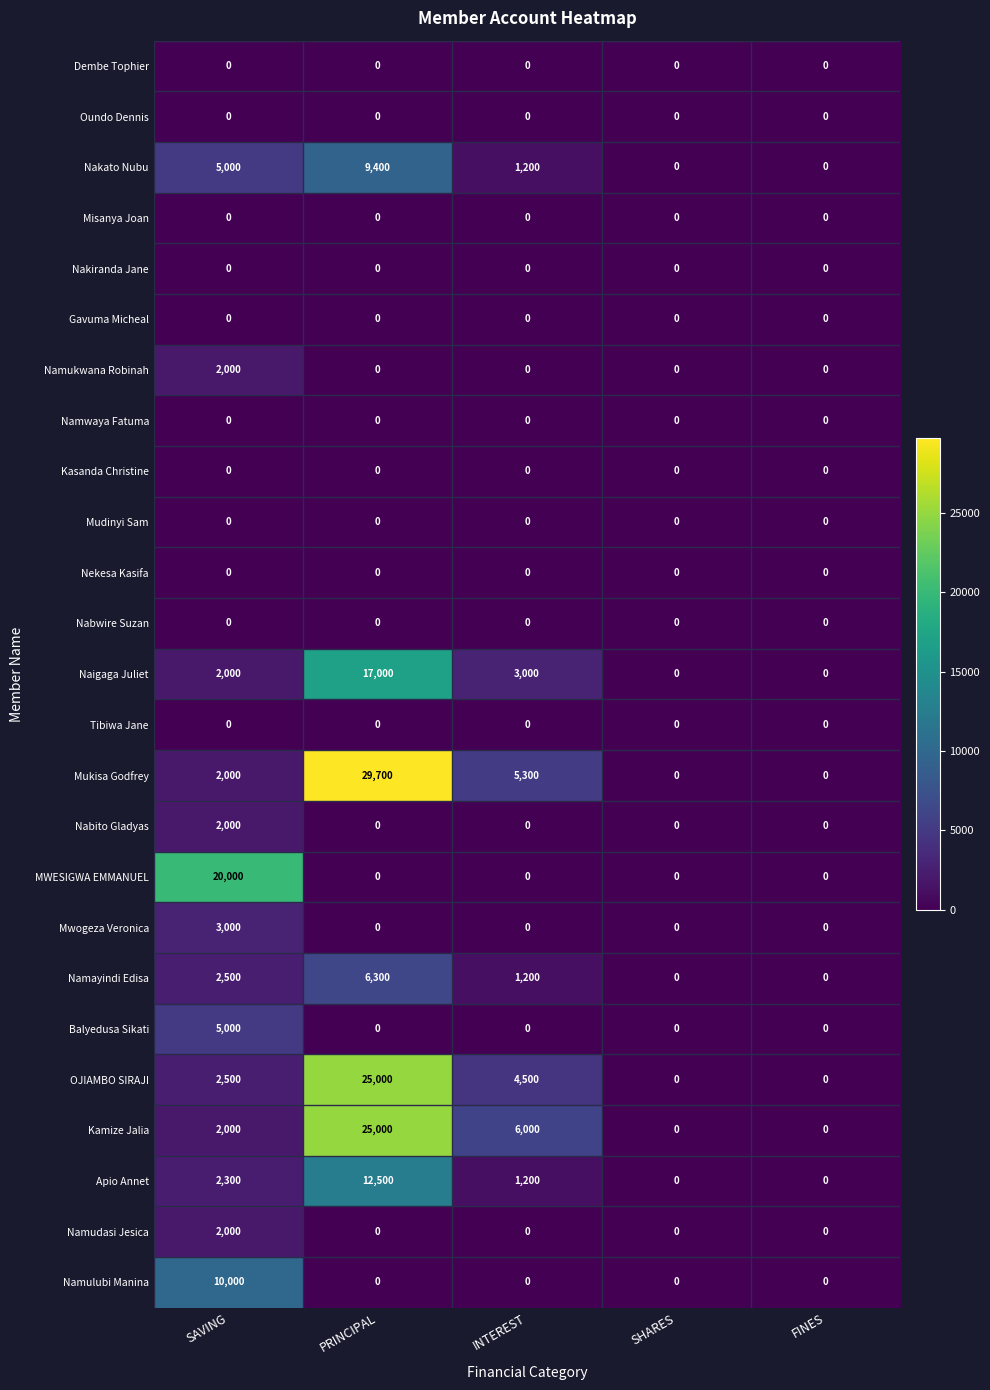

What is the spread (max minus min) of values at INTEREST?

6000